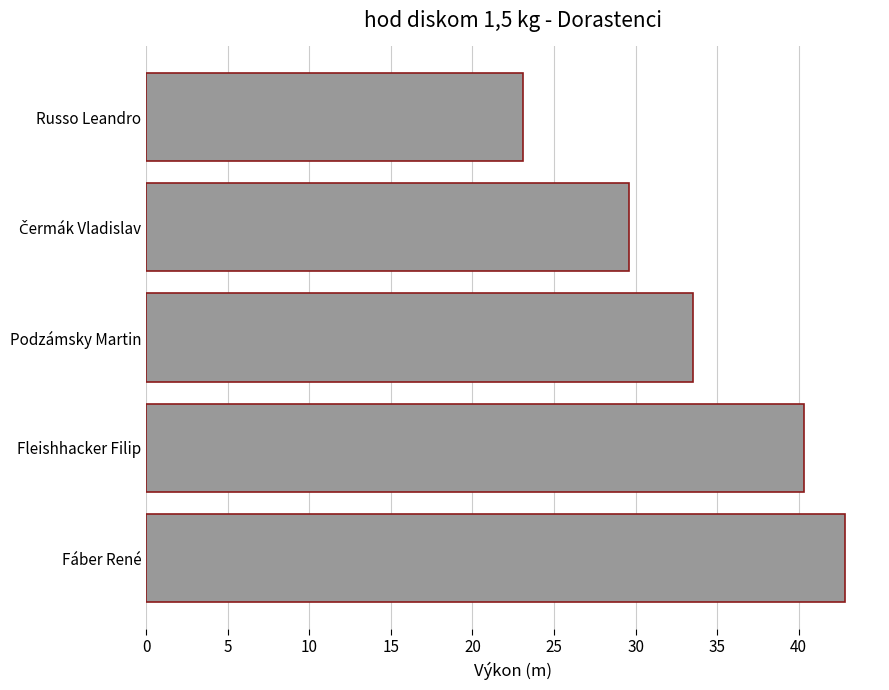

Does the chart contain stacked bars?

No